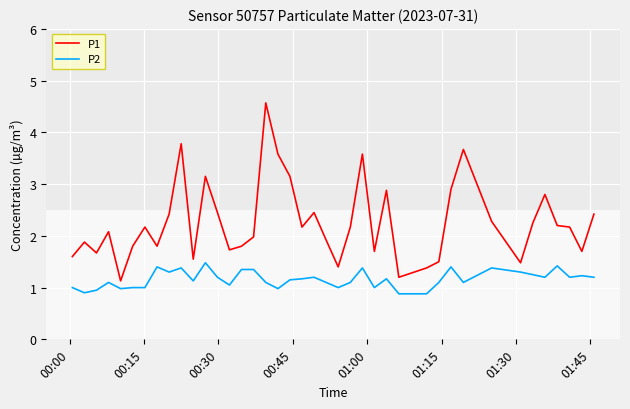

Which series has the largest range (max minus min)?

P1